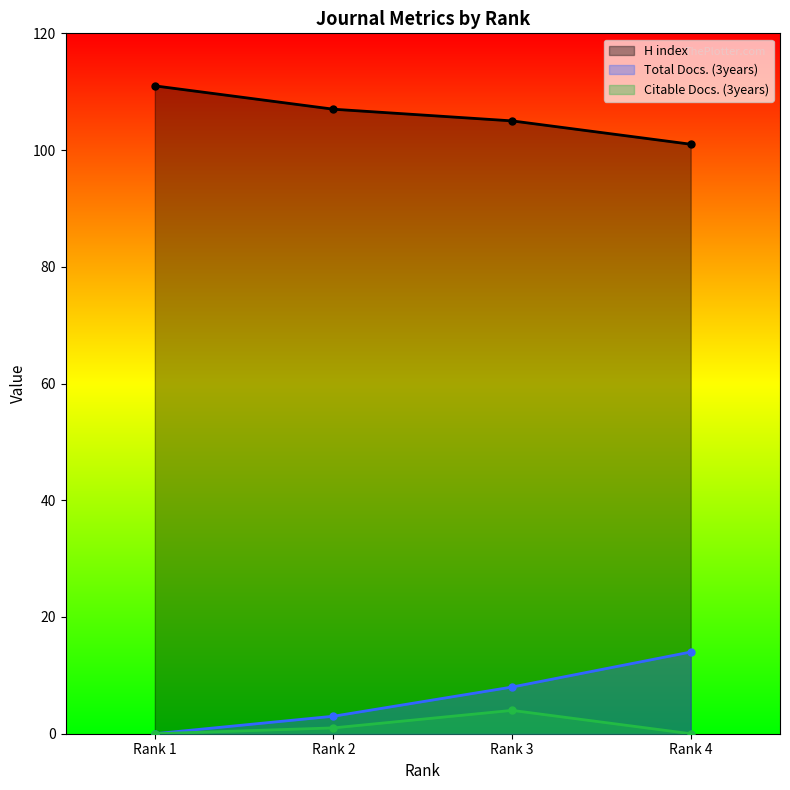

What are all the series names shown in the legend?

H index, Total Docs. (3years), Citable Docs. (3years)